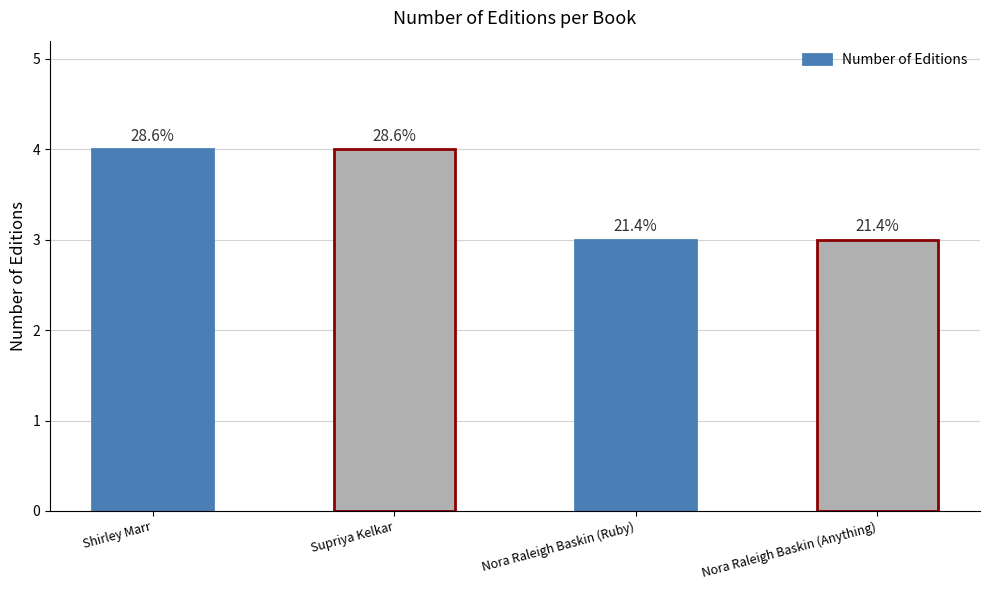

What is the average value?

4